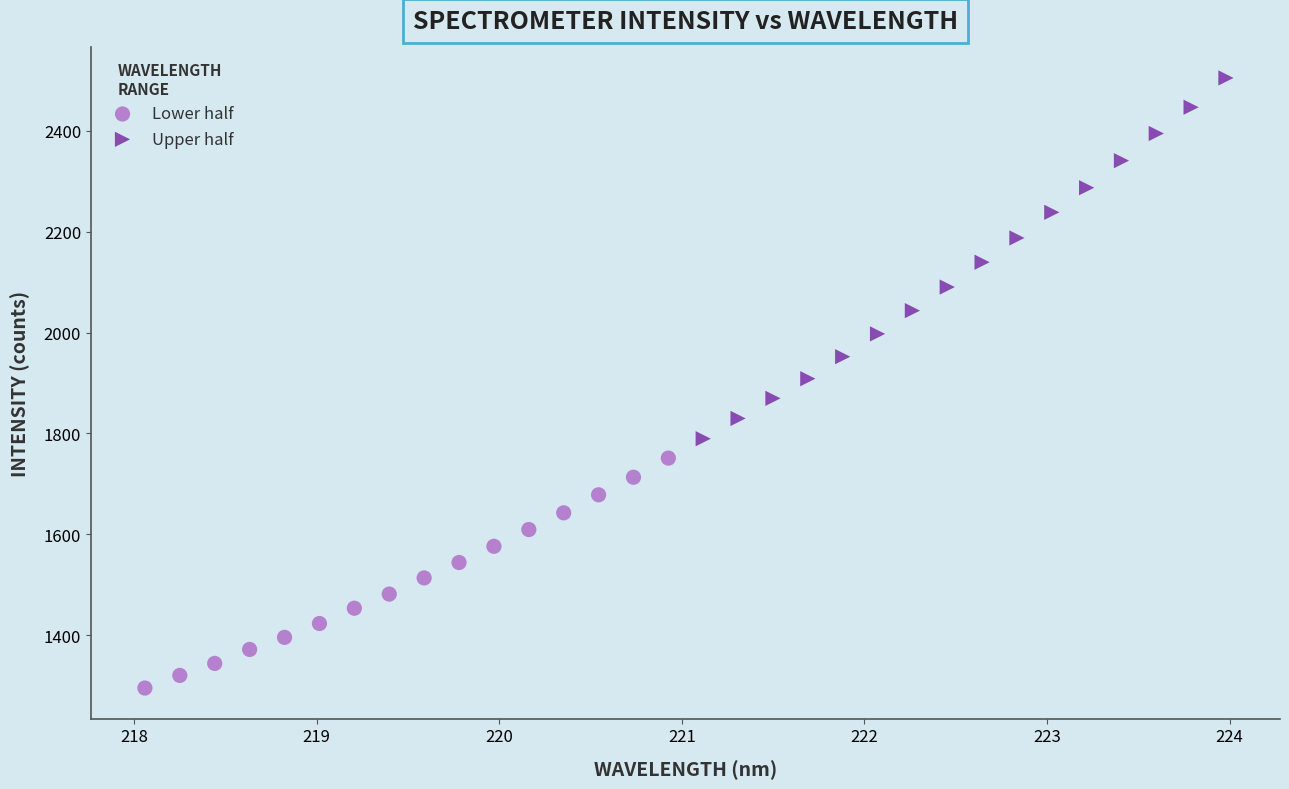

Which series has the largest Y range (max minus min)?

Upper half